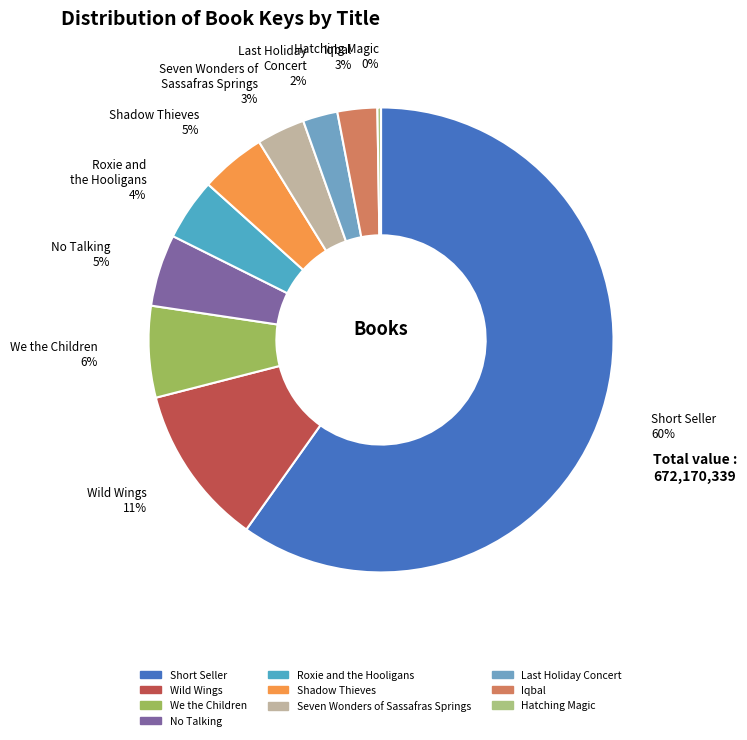

What percentage is the We the Children slice, to the nearest percent?

6%